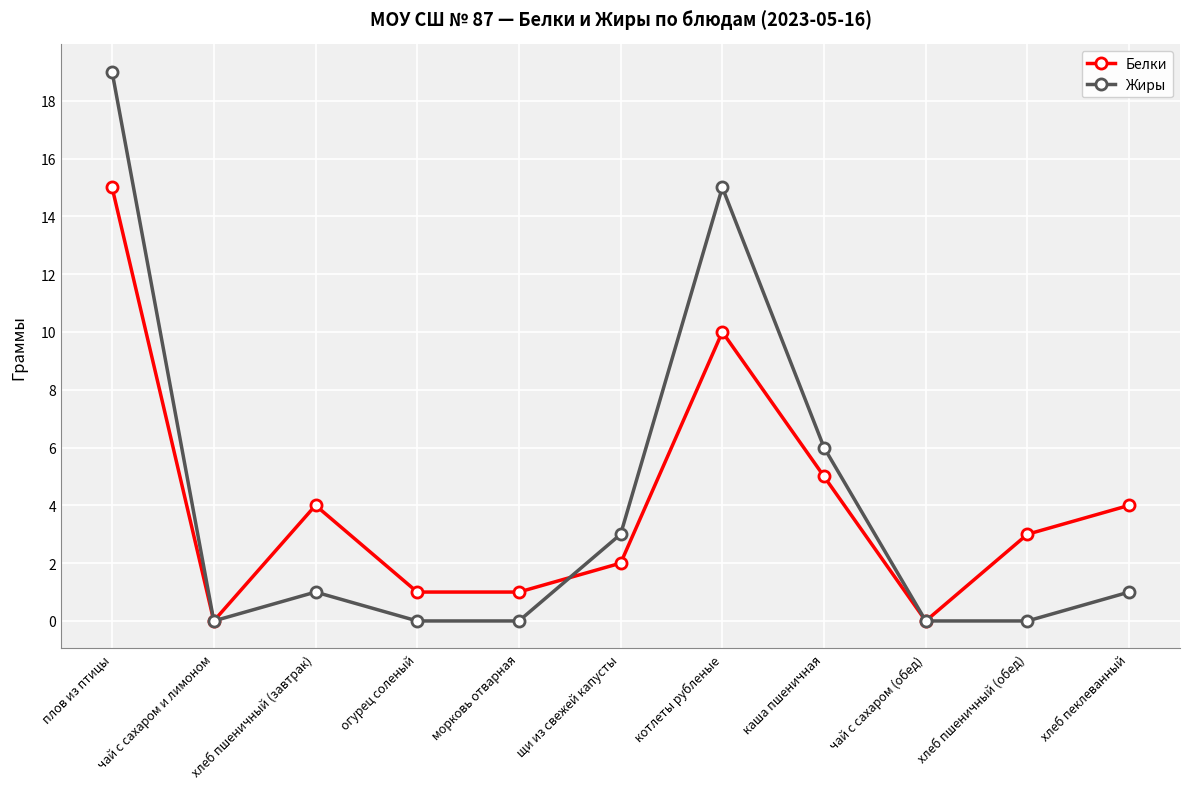

What is the sum of all Жиры values?

45